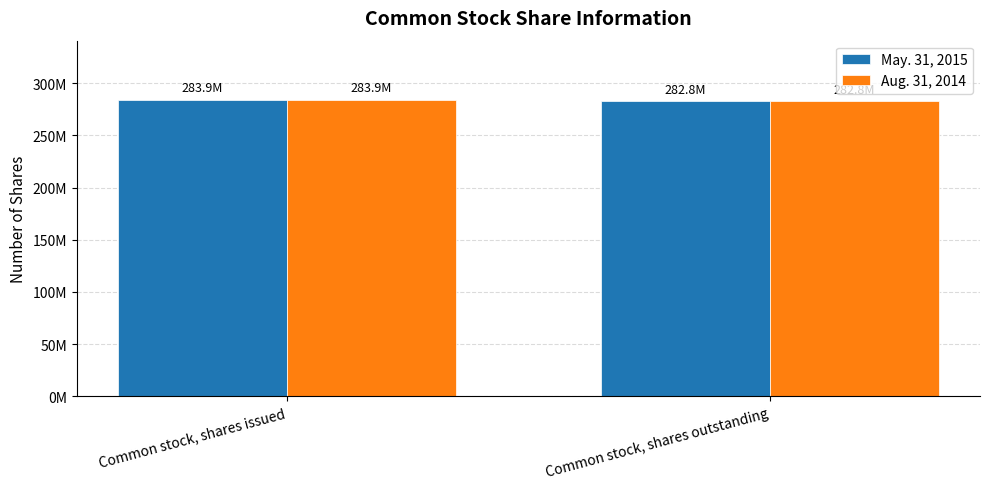

What are all the series names shown in the legend?

May. 31, 2015, Aug. 31, 2014